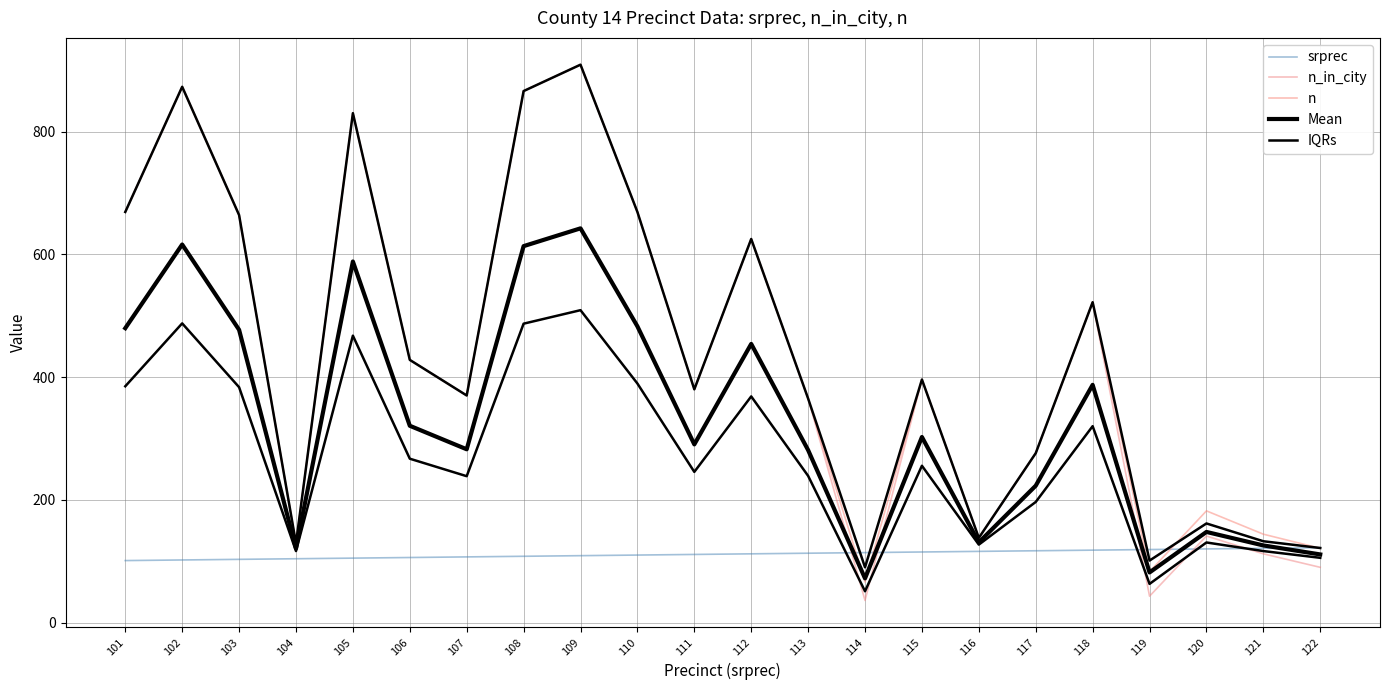

Reading left to right, transcribe all the data shown in this chart.

srprec: 101=101.0	102=102.0	103=103.0	104=104.0	105=105.0	106=106.0	107=107.0	108=108.0	109=109.0	110=110.0	111=111.0	112=112.0	113=113.0	114=114.0	115=115.0	116=116.0	117=117.0	118=118.0	119=119.0	120=120.0	121=121.0	122=122.0
n_in_city: 101=669.0	102=873.0	103=664.0	104=129.0	105=830.0	106=428.0	107=370.0	108=866.0	109=909.0	110=669.0	111=380.0	112=625.0	113=365.0	114=36.0	115=396.0	116=138.0	117=276.0	118=522.0	119=43.0	120=141.0	121=112.0	122=90.0
n: 101=669.0	102=873.0	103=664.0	104=129.0	105=830.0	106=428.0	107=370.0	108=866.0	109=909.0	110=669.0	111=380.0	112=625.0	113=365.0	114=66.0	115=396.0	116=138.0	117=276.0	118=522.0	119=83.0	120=182.0	121=144.0	122=121.0
Mean: 101=479.7	102=616.0	103=477.0	104=120.7	105=588.3	106=320.7	107=282.3	108=613.3	109=642.3	110=482.7	111=290.3	112=454.0	113=281.0	114=72.0	115=302.3	116=130.7	117=223.0	118=387.3	119=81.7	120=147.7	121=125.7	122=111.0
IQRs: 101=385.0	102=487.5	103=383.5	104=116.5	105=467.5	106=267.0	107=238.5	108=487.0	109=509.0	110=389.5	111=245.5	112=368.5	113=239.0	114=51.0	115=255.5	116=127.0	117=196.5	118=320.0	119=63.0	120=130.5	121=116.5	122=105.5